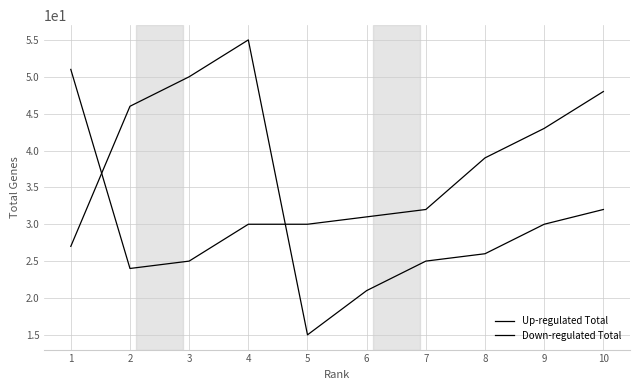

Reading right to left, transcribe all the data shown in this chart.

Up-regulated Total: 10=32	9=30	8=26	7=25	6=21	5=15	4=55	3=50	2=46	1=27
Down-regulated Total: 10=48	9=43	8=39	7=32	6=31	5=30	4=30	3=25	2=24	1=51